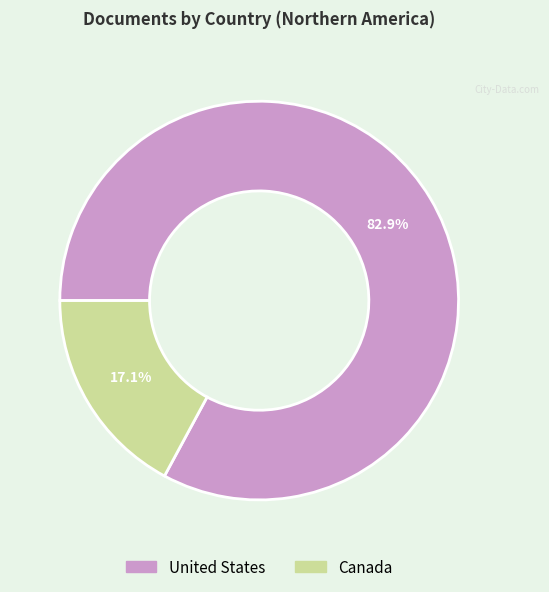

True or false: Canada accounts for 17% of the total.

True